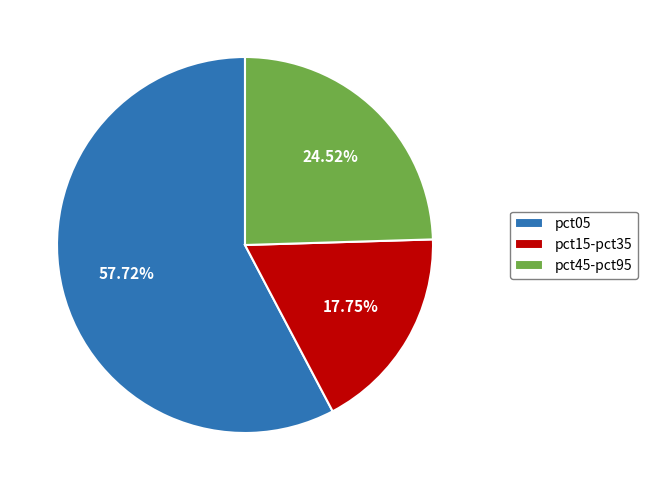

Is the sum of pct45-pct95 and pct05 greater than half?

Yes